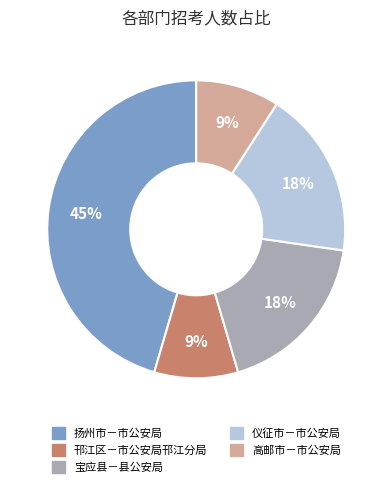

Combined, do 高邮市－市公安局 and 扬州市－市公安局 account for over 50%?

Yes